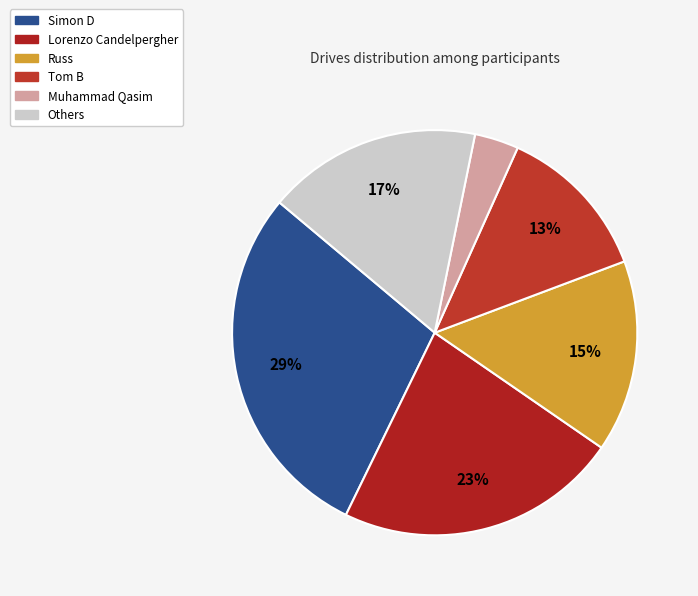

To the nearest percent, what is the average slice percentage?

17%